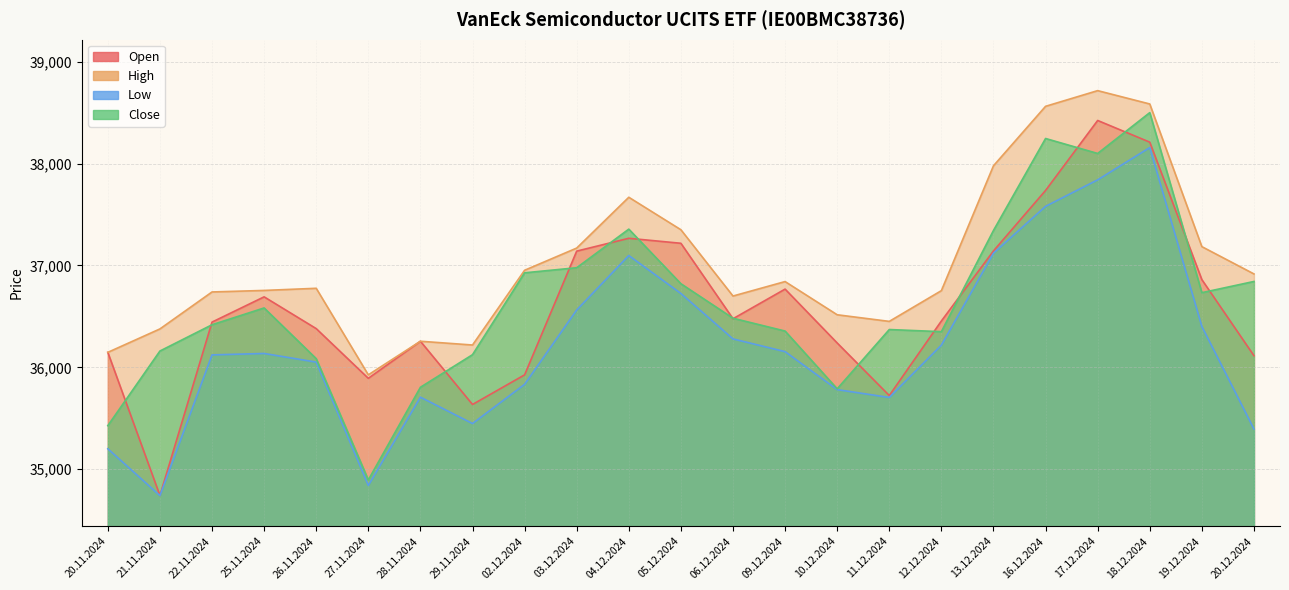

What is the greatest value displayed?

38717